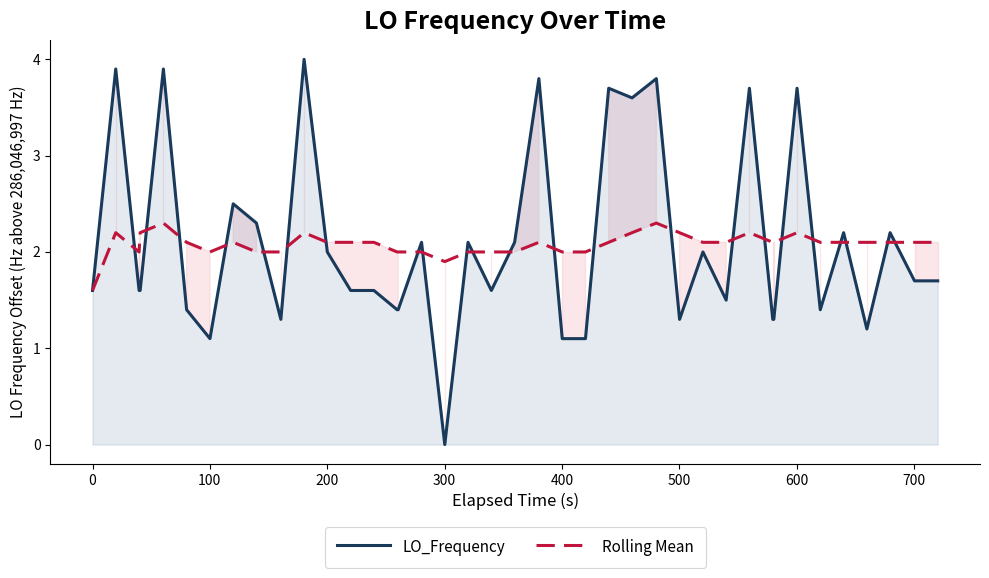

Rank the series by their maximum value, from lowest to highest.

Rolling Mean, LO_Frequency